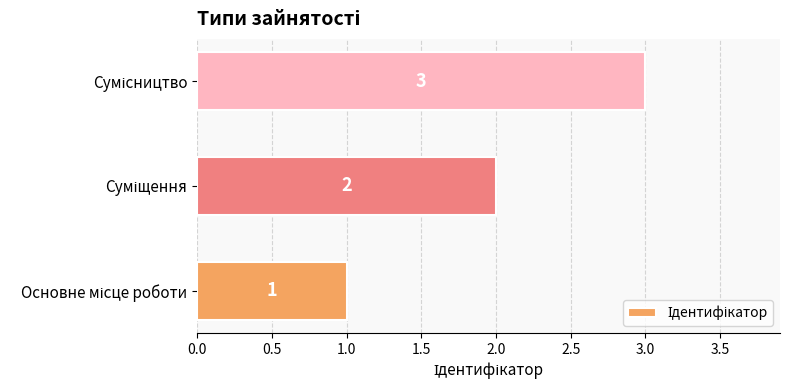

What is the greatest value displayed?

3